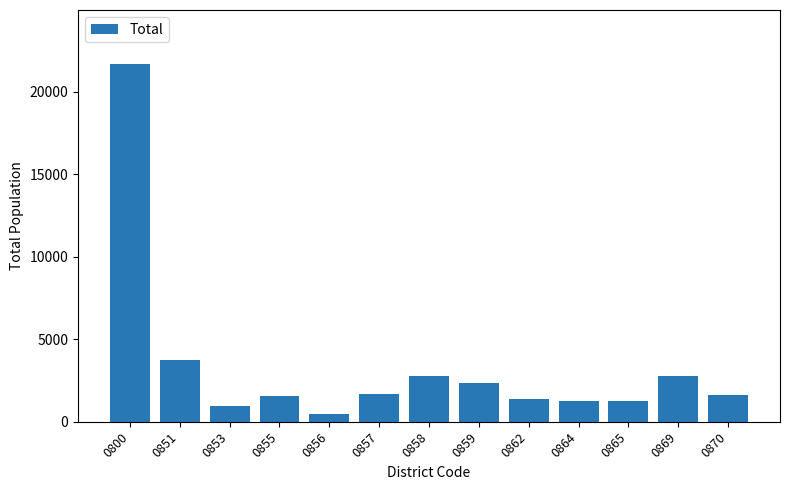

Read the value at 0862.

1377